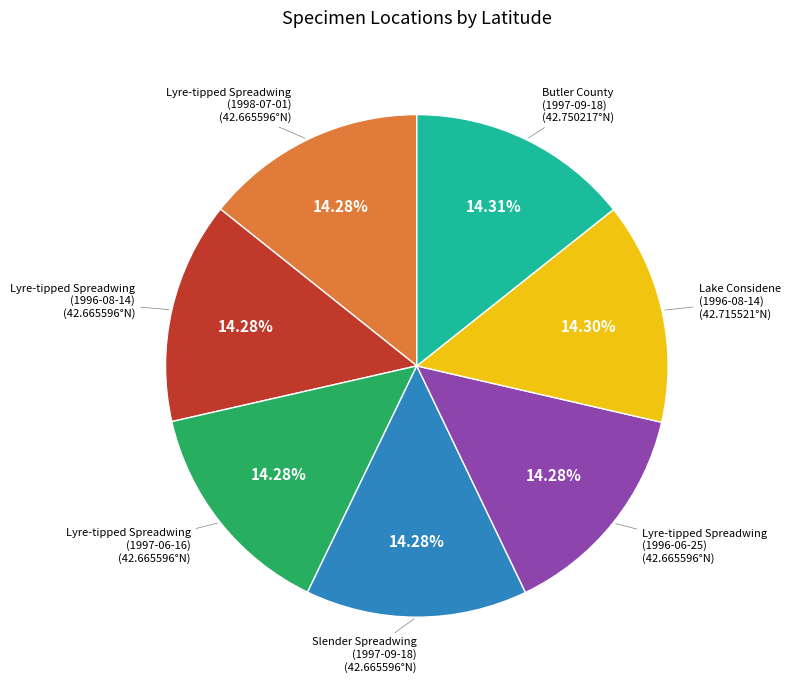

Does any single category account for the majority?

No